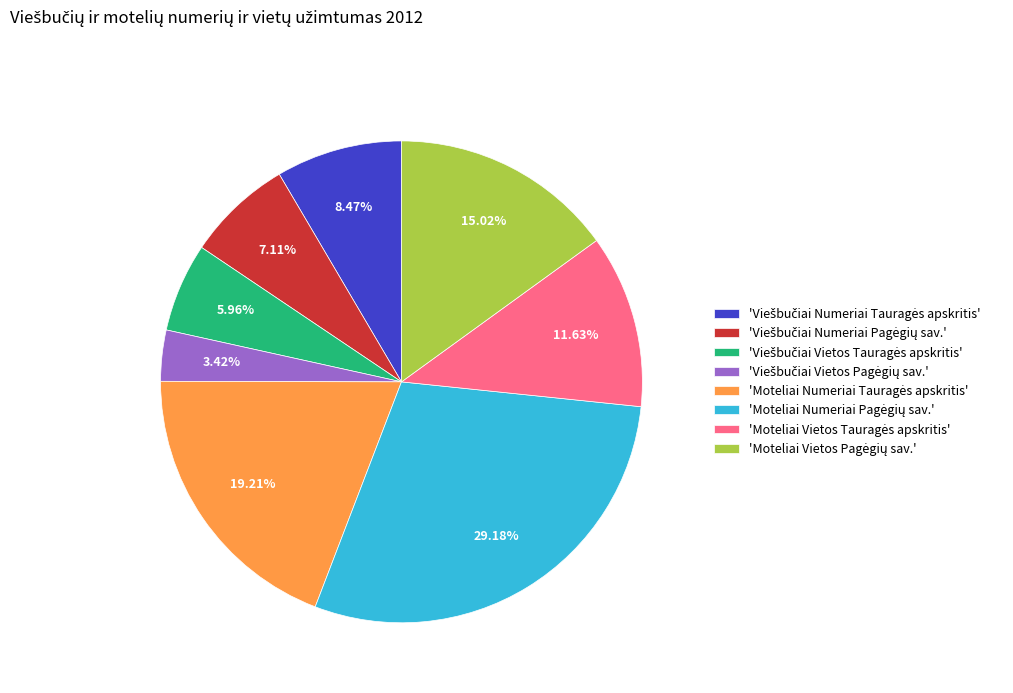

Is there any slice that represents more than half of the pie?

No